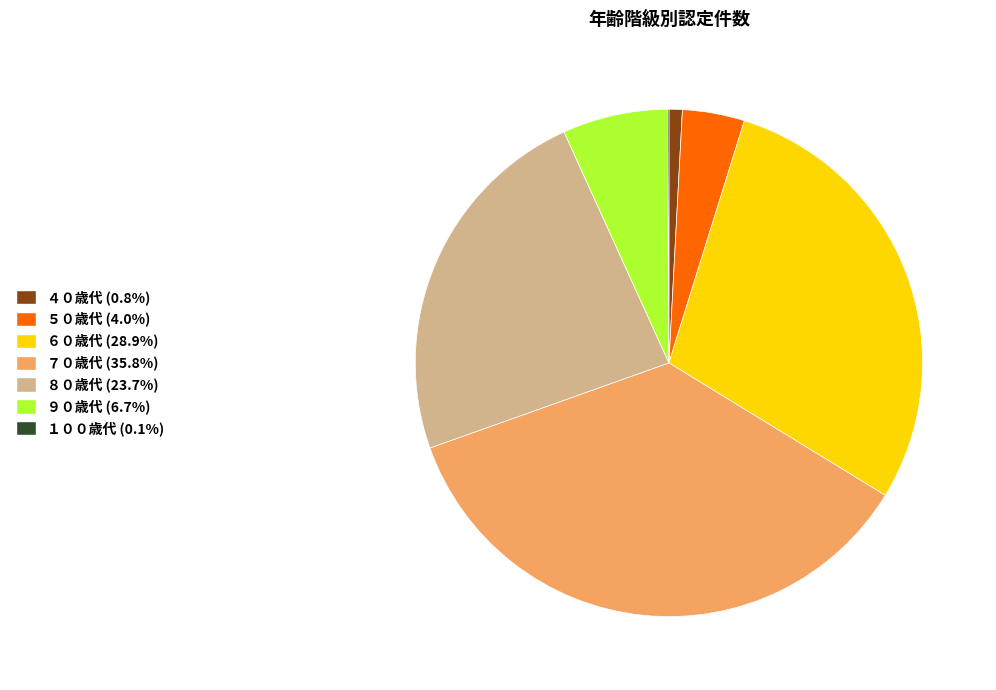

Do ７０歳代 and ４０歳代 together represent more than half of the pie?

No